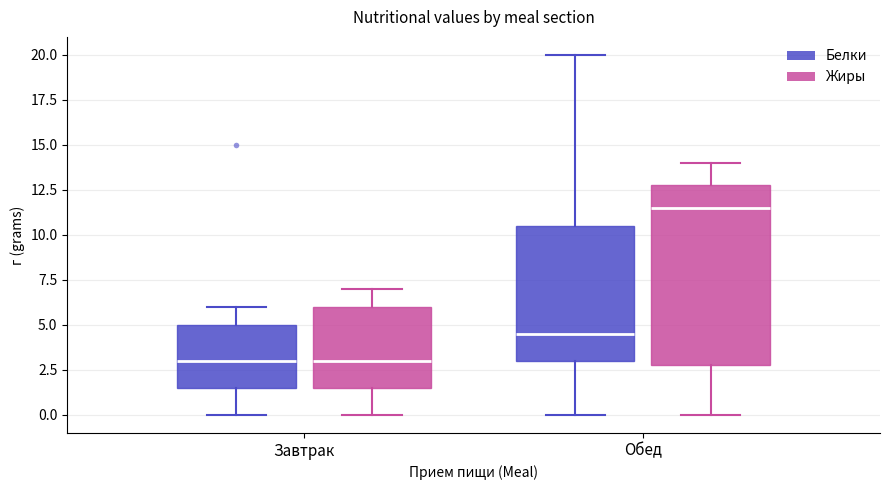

Which box's median line is the highest?

Обед (Жиры)